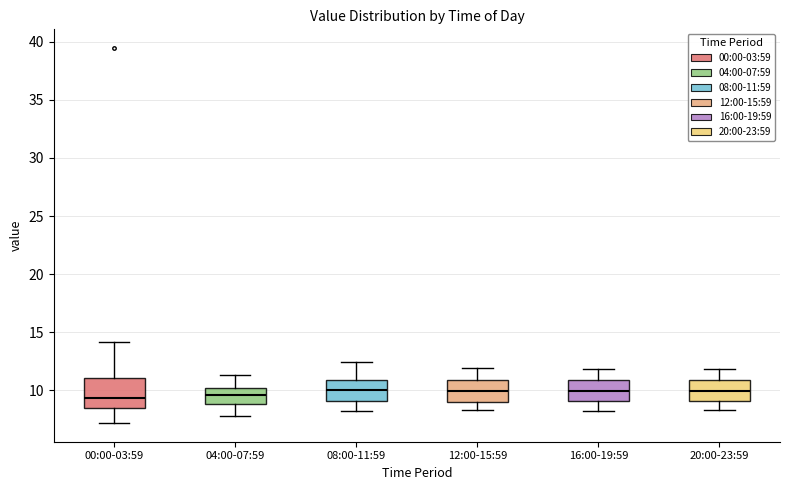

Reading left to right, transcribe this box plot: for each box, give where its median line is, the range the box spans, and where its two whiskers end, as read against the y-axis. The values are not printed on the chart, so give them approximately, as read against the axis.

00:00-03:59: median 9.5, box 8.5 to 11.0, whiskers 7.0 to 14.0
04:00-07:59: median 9.5, box 9.0 to 10.0, whiskers 8.0 to 11.5
08:00-11:59: median 10.0, box 9.0 to 11.0, whiskers 8.0 to 12.5
12:00-15:59: median 10.0, box 9.0 to 11.0, whiskers 8.5 to 12.0
16:00-19:59: median 10.0, box 9.0 to 11.0, whiskers 8.0 to 12.0
20:00-23:59: median 10.0, box 9.0 to 11.0, whiskers 8.5 to 12.0